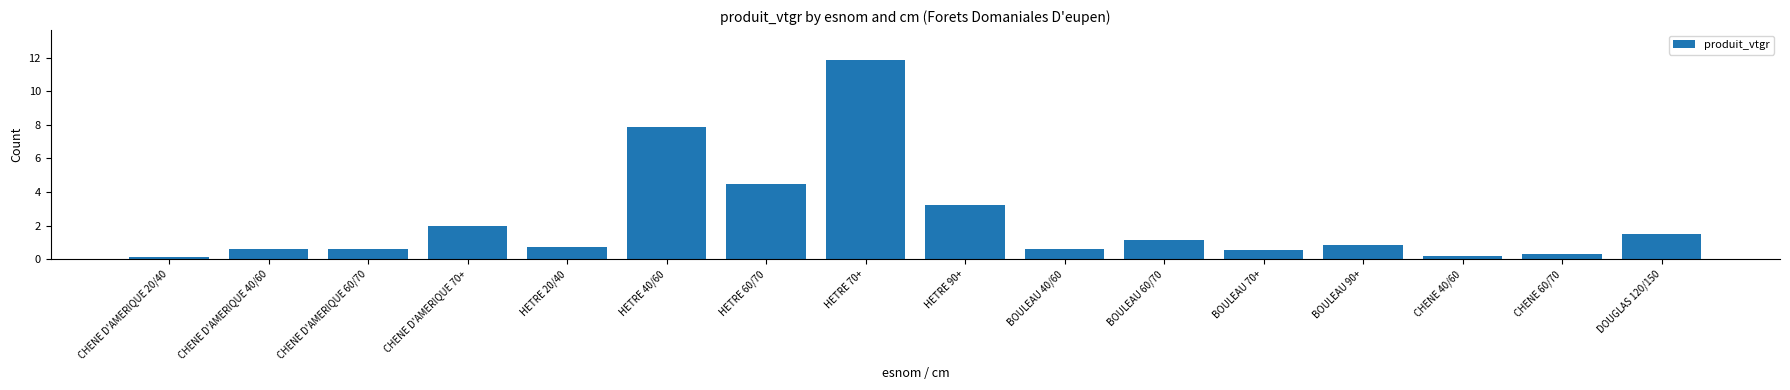

Does the chart contain any negative values?

No